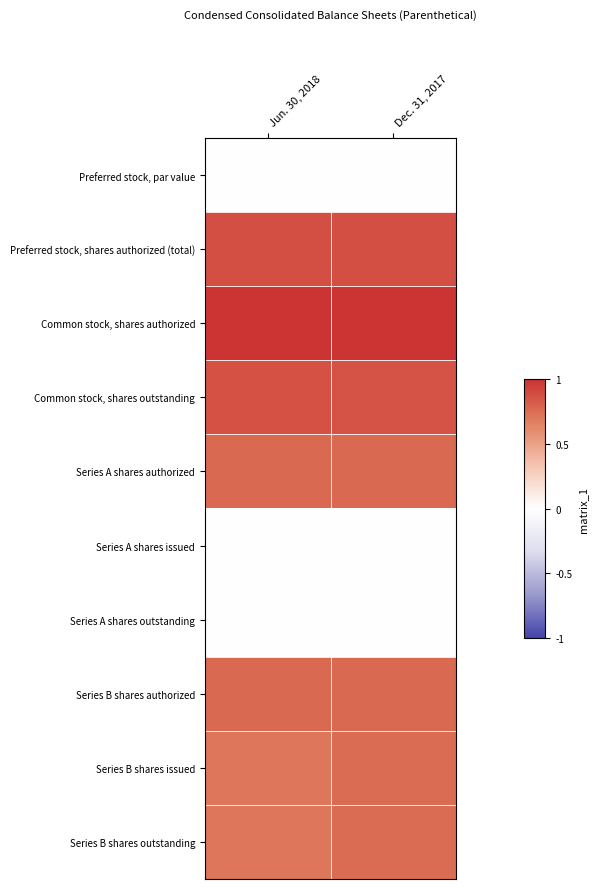

What is the difference between the highest and lowest values at Dec. 31, 2017?

19.0